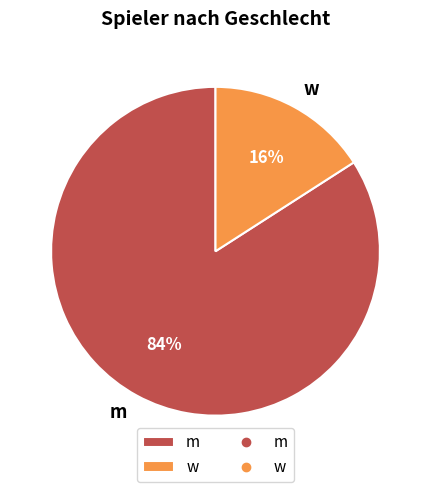

To the nearest percent, what is the average slice percentage?

50%